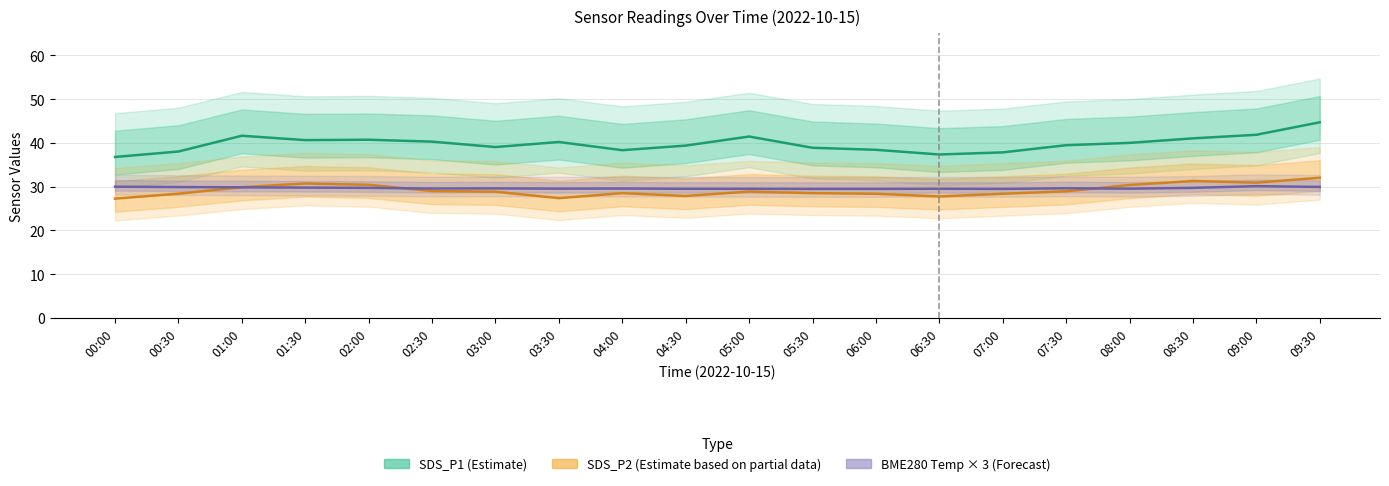

True or false: SDS_P1 (Estimate) and SDS_P2 (Estimate based on partial data) cross at least once.

False